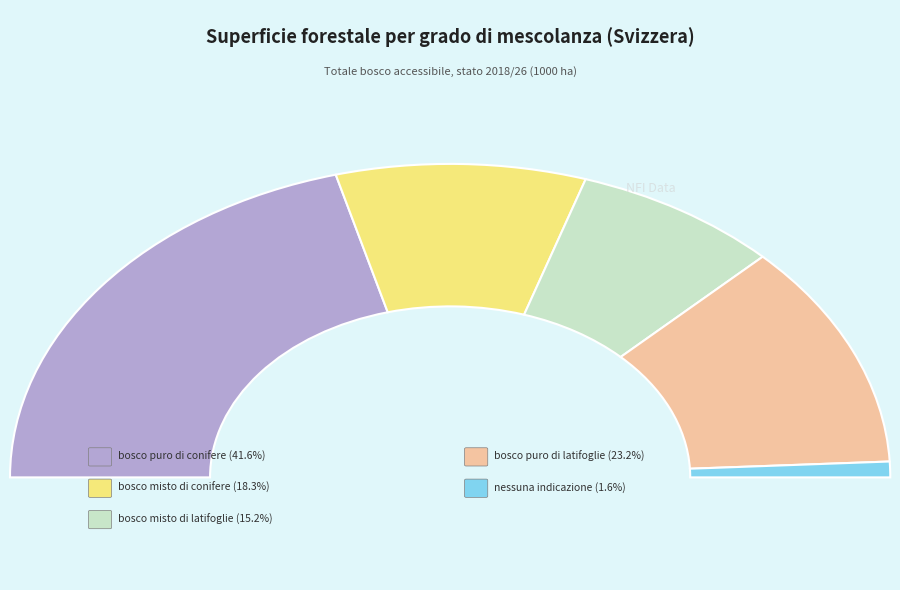

To the nearest percent, what is the combined percentage of bosco misto di conifere and bosco misto di latifoglie?

34%